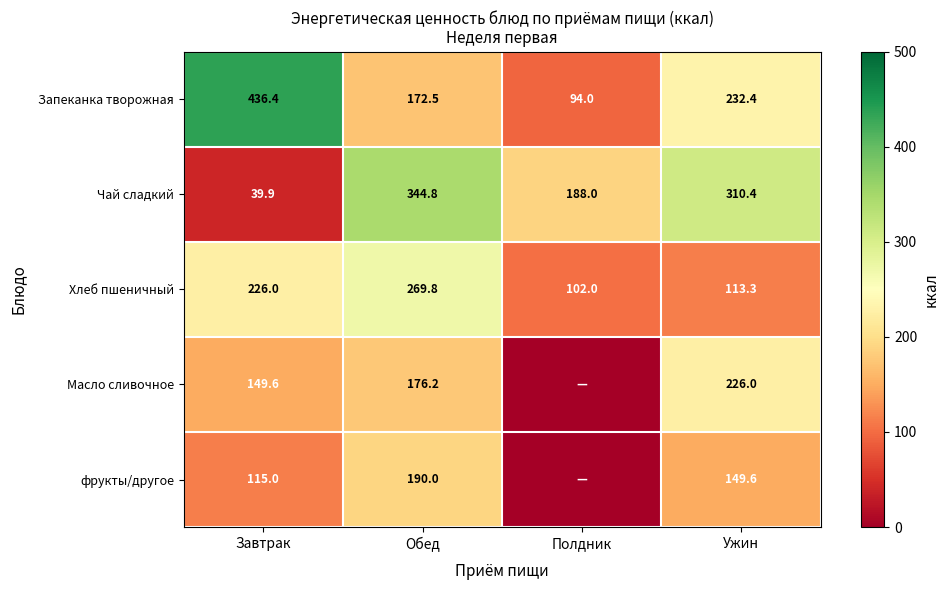

Rank the series at Ужин from highest to lowest value.

Чай сладкий, Запеканка творожная, Масло сливочное, фрукты/другое, Хлеб пшеничный